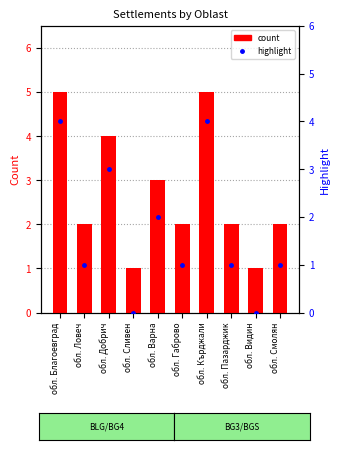

How many positive values does the highlight series have?

8